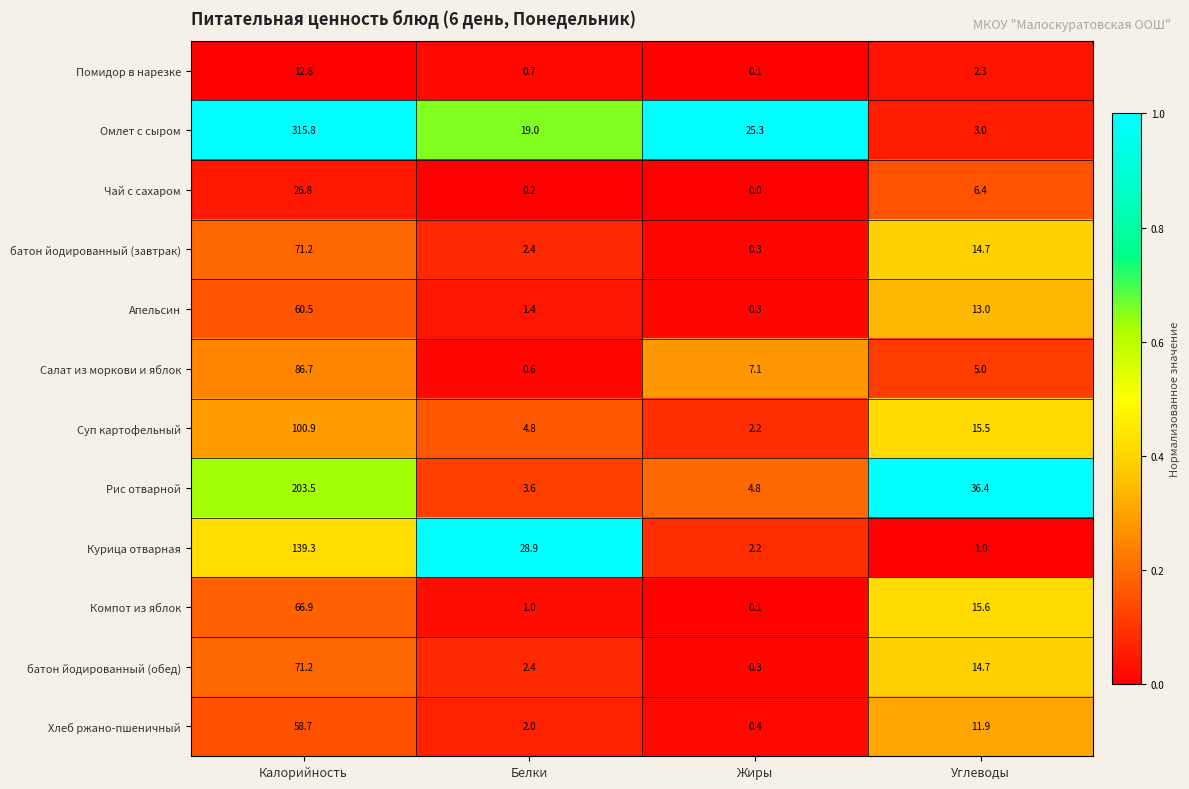

What is the difference between the maximum and second lowest values in the Помидор в нарезке series?

12.1